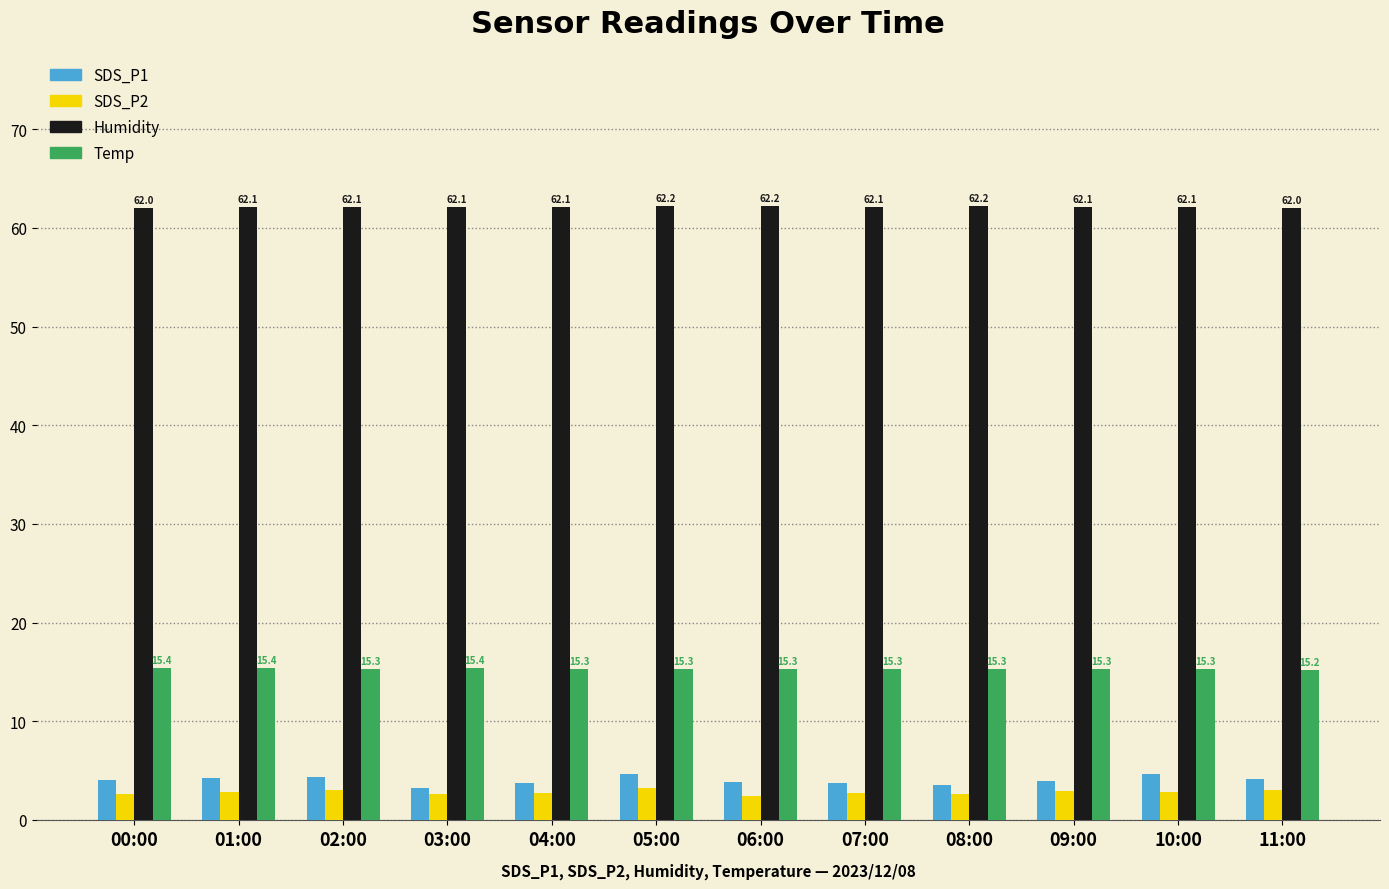

How many distinct data groups are displayed?

4